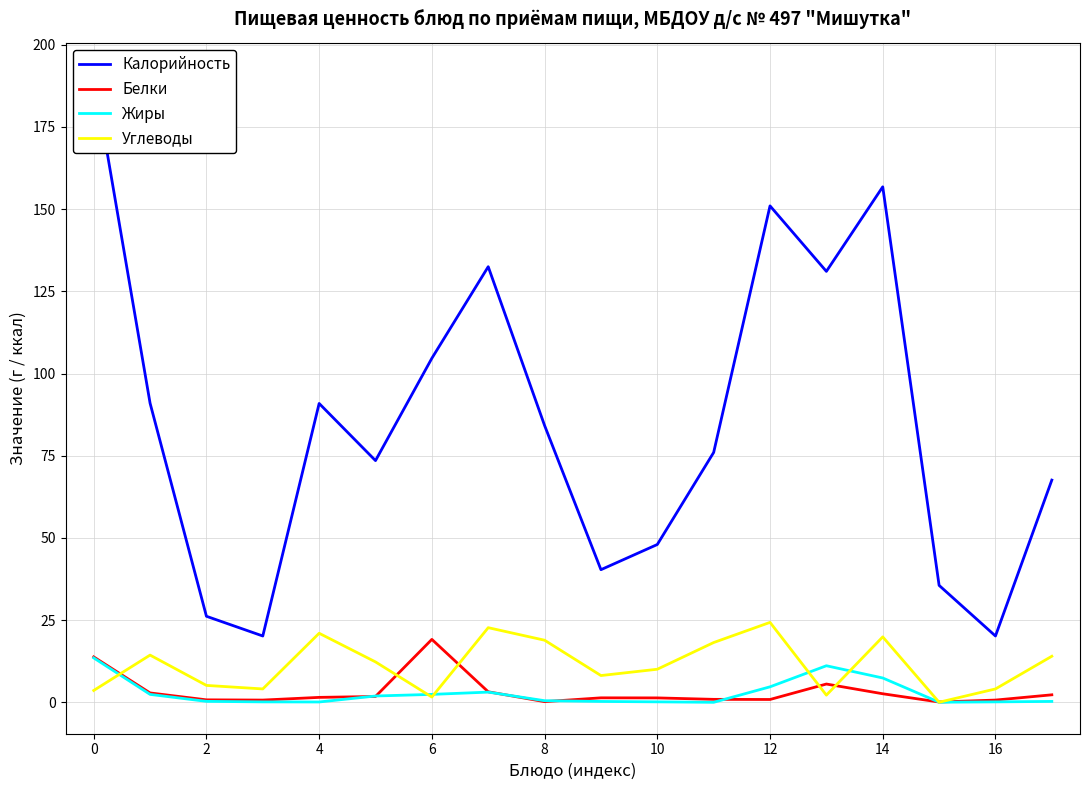

What is the highest value of the Белки series?

19.1